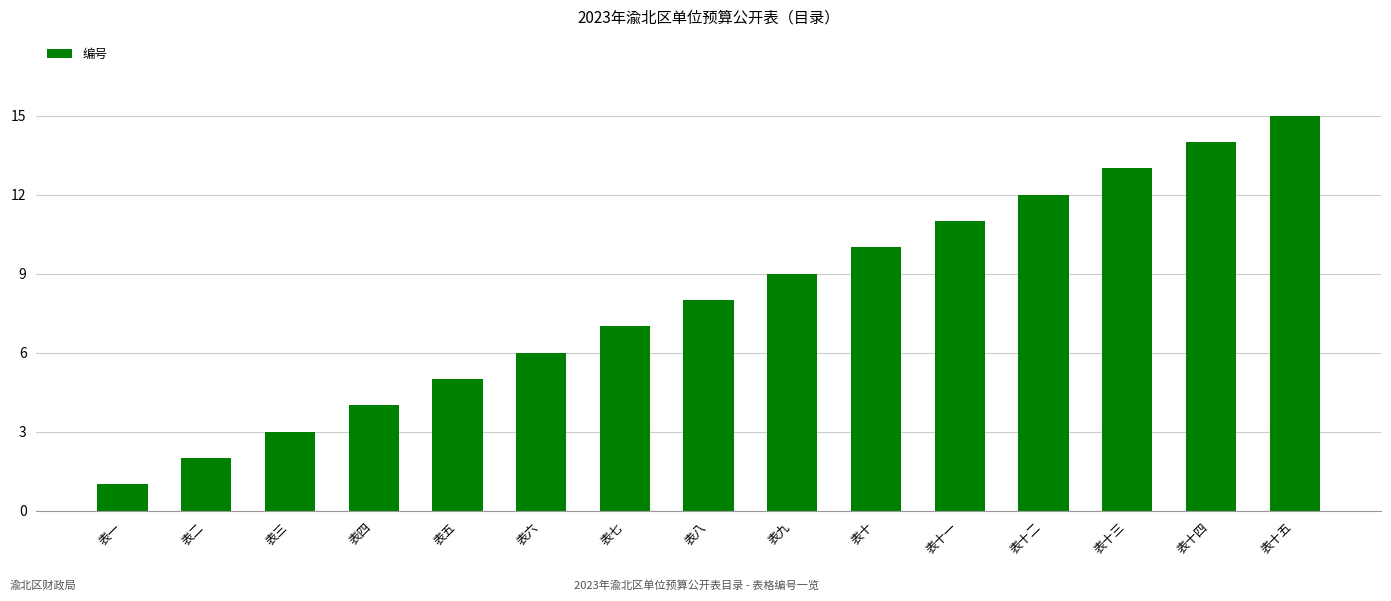

Count the number of categories in the chart.

15